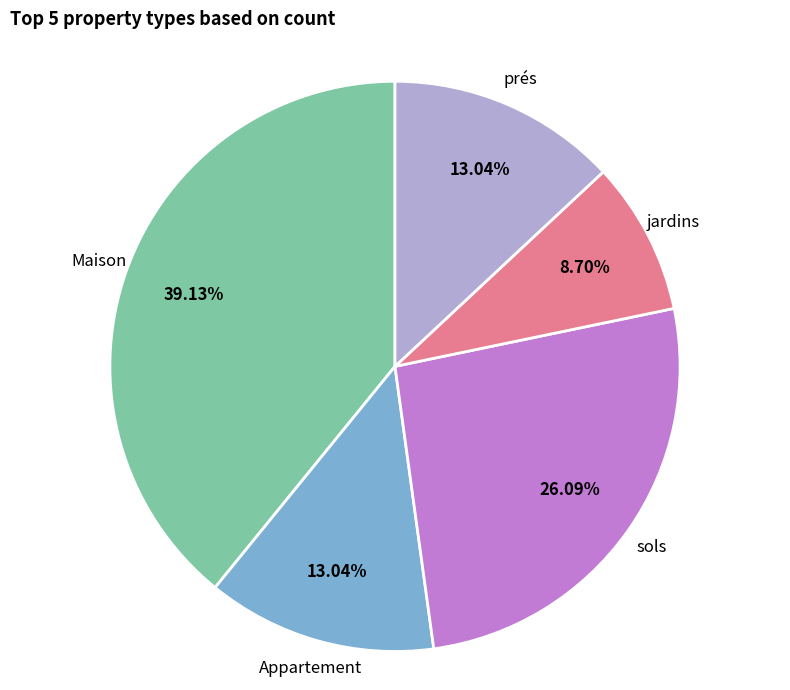

To the nearest percent, what portion does sols represent?

26%